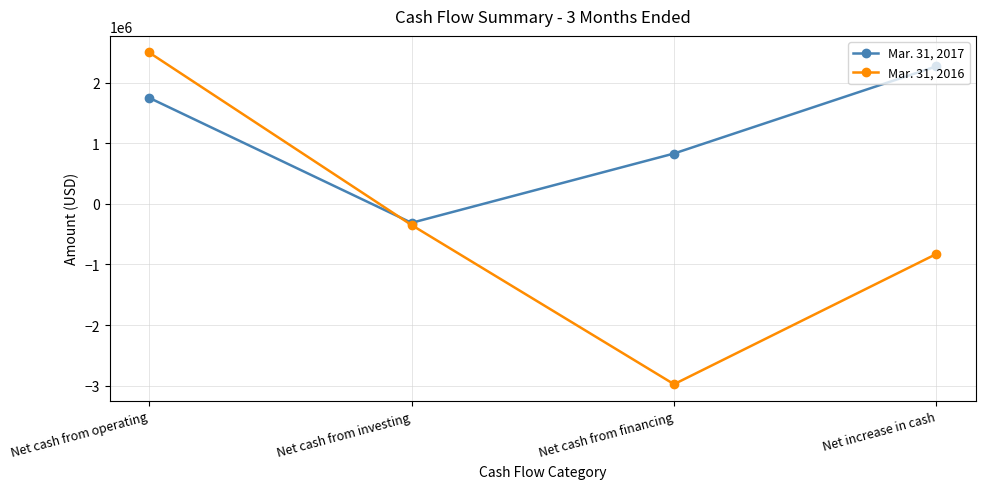

What is the label of the 3rd point from the left?

Net cash from financing